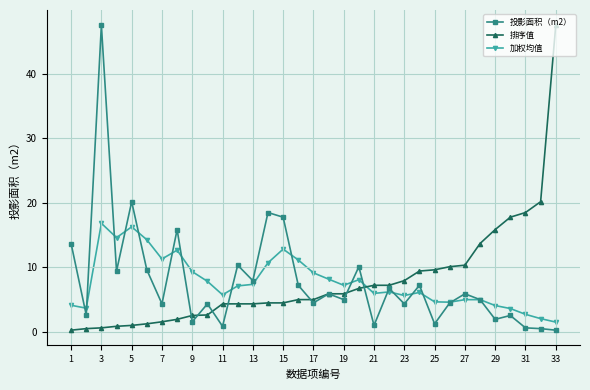

What is the value of the 投影面积（m2） point at the 28th from the left?

5.0